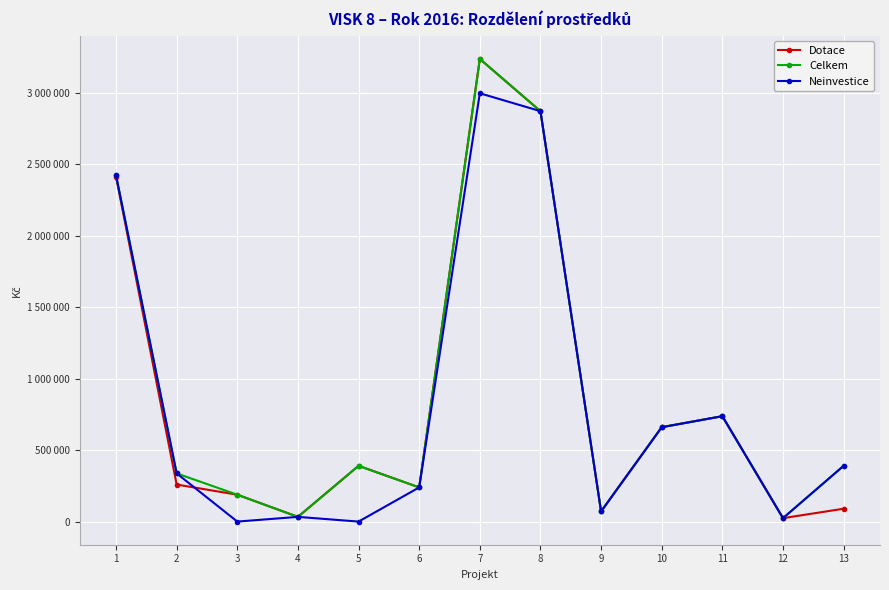

Is this an area chart (filled region under the line)?

No